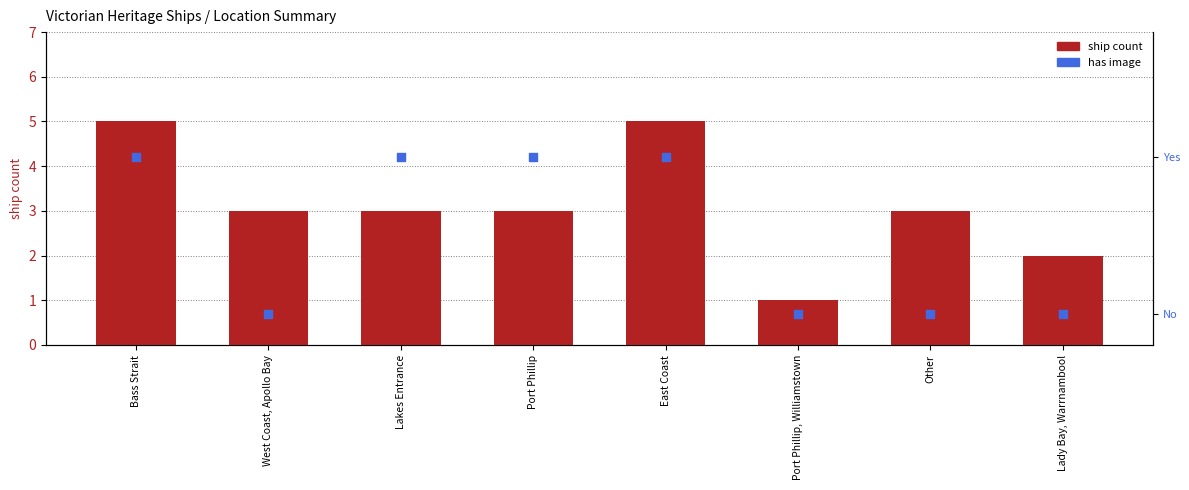

What is the total value across all series at Port Phillip?

4